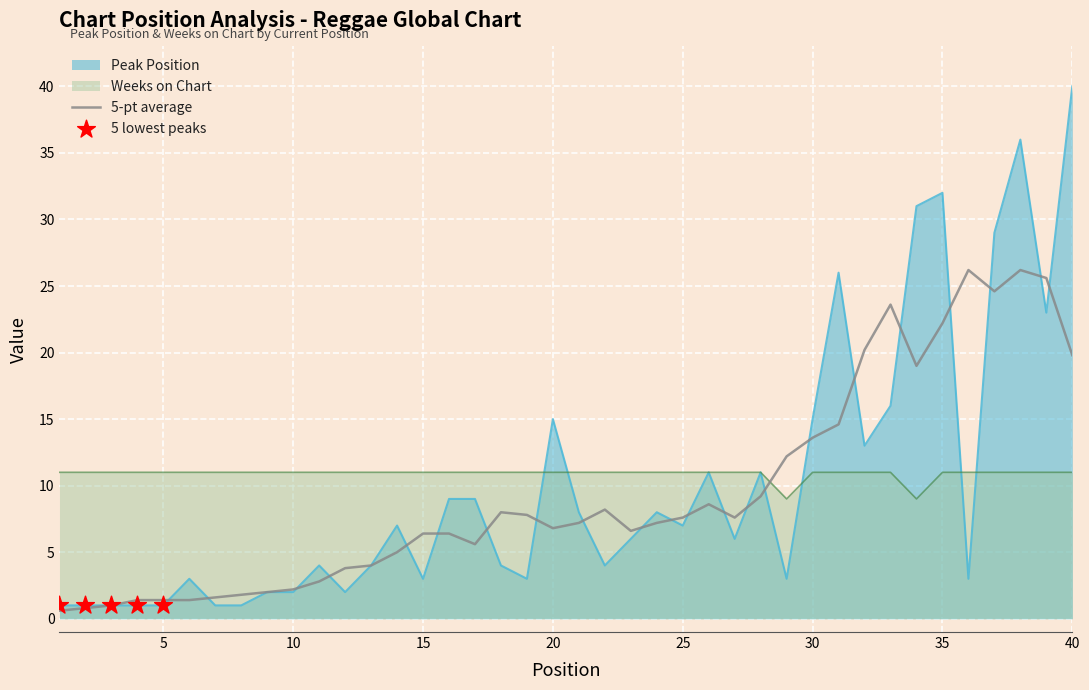

Which series has the largest Y range (max minus min)?

Peak Position